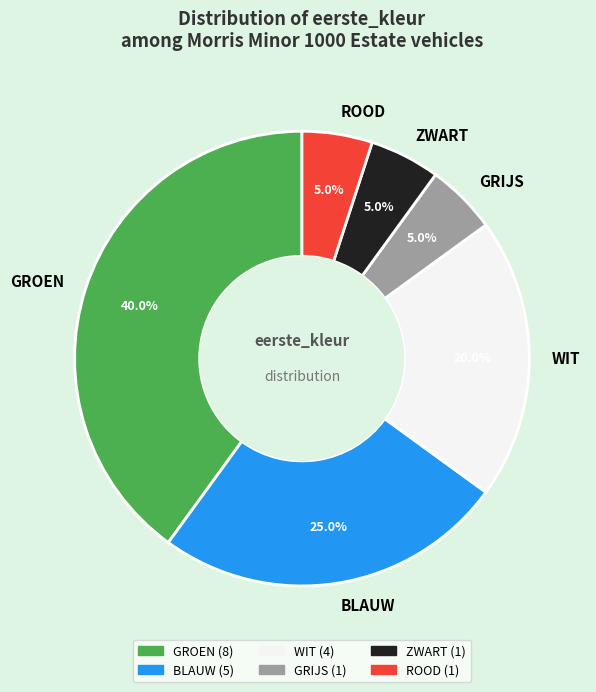

Does GROEN represent more than half of the total?

No